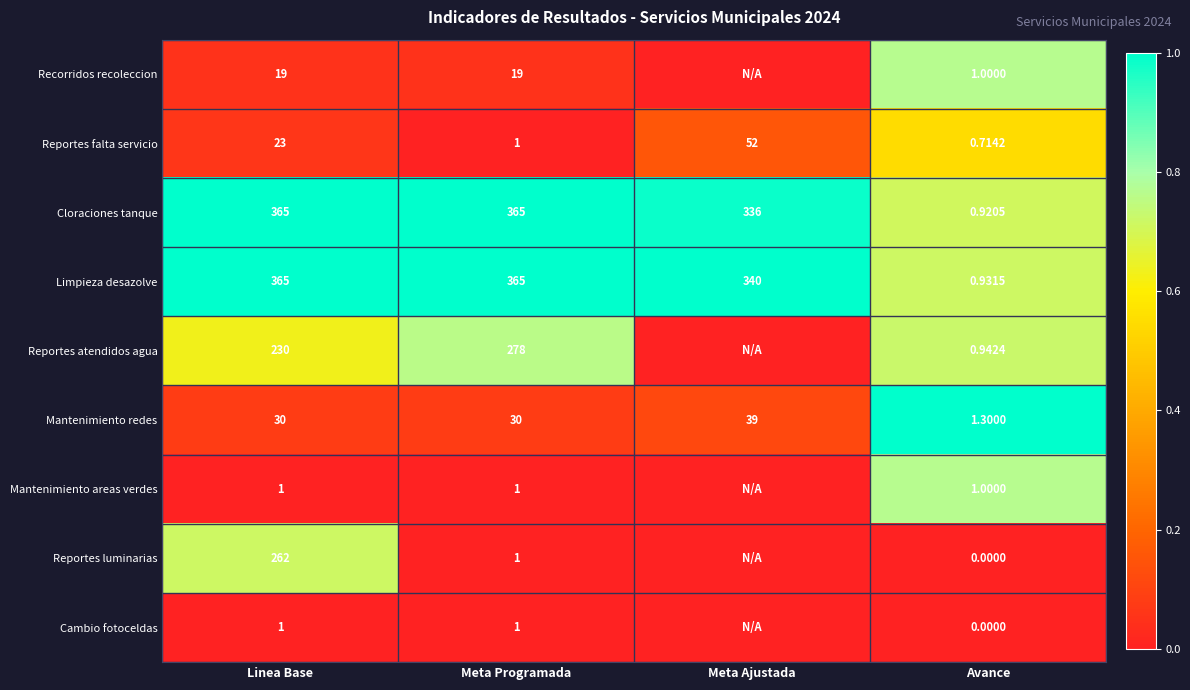

Which series changed the most between Linea Base and Meta Programada?

Reportes luminarias